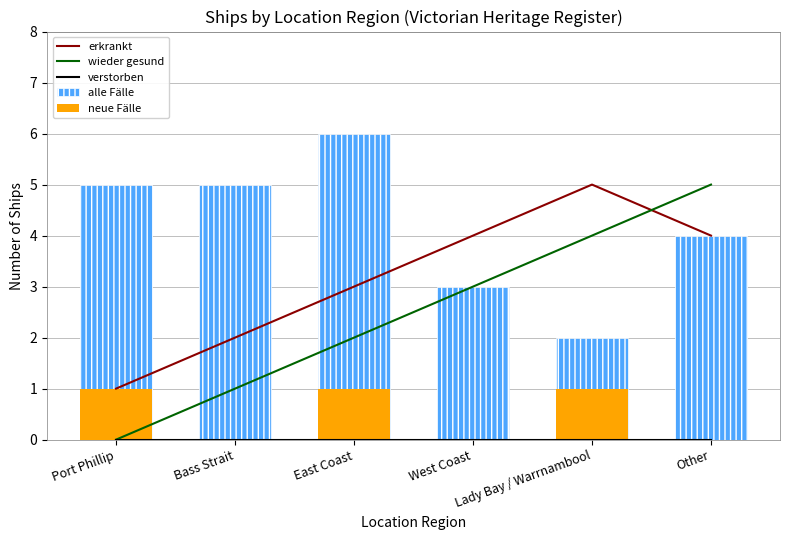

What is the maximum value for neue Fälle?

1